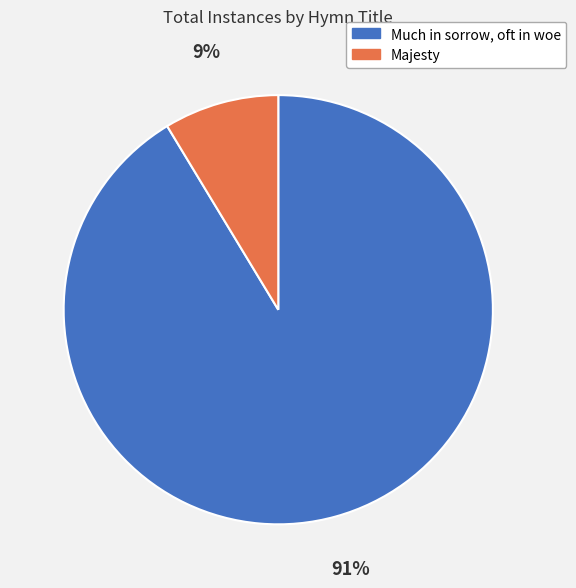

Which category has the smallest portion of the pie?

Majesty